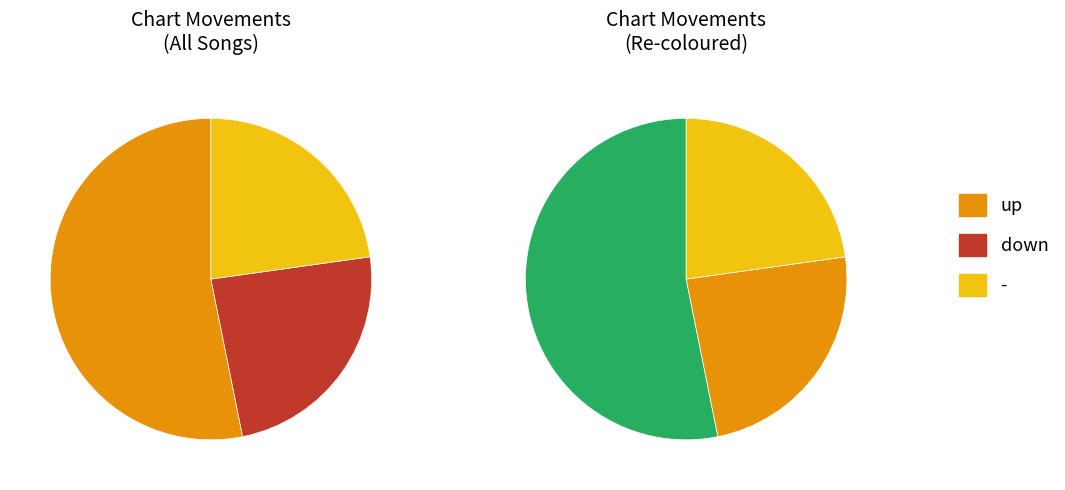

What is the smallest slice in the pie chart?

-